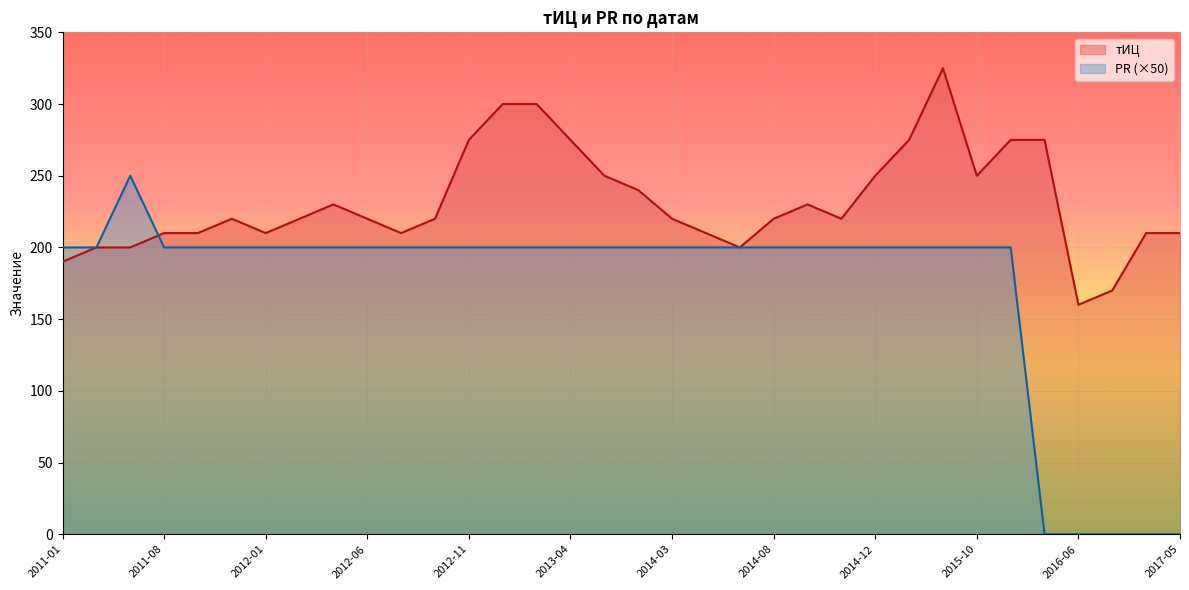

What is the total value across all series at 2013-01?

500